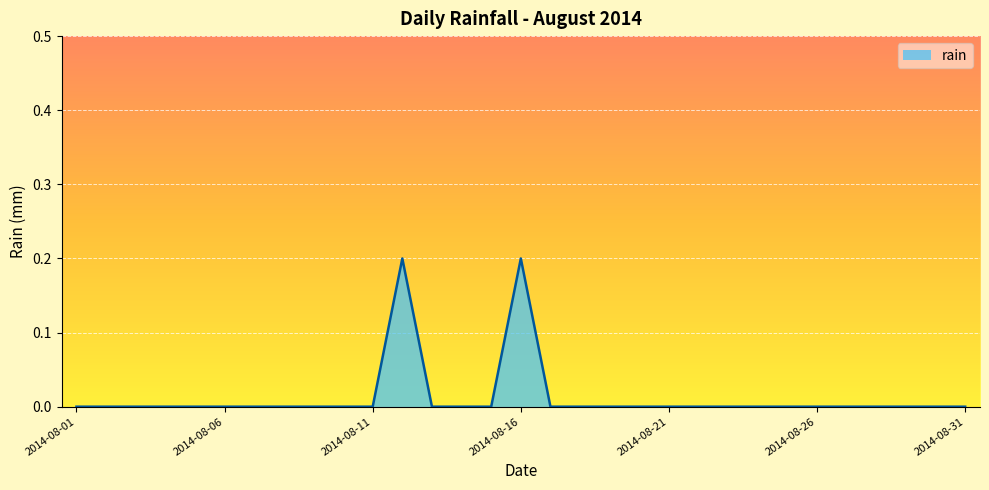

Reading left to right, extract all data points from this chart.

0.0	0.0	0.0	0.0	0.0	0.0	0.0	0.0	0.0	0.0	0.0	0.2	0.0	0.0	0.0	0.2	0.0	0.0	0.0	0.0	0.0	0.0	0.0	0.0	0.0	0.0	0.0	0.0	0.0	0.0	0.0